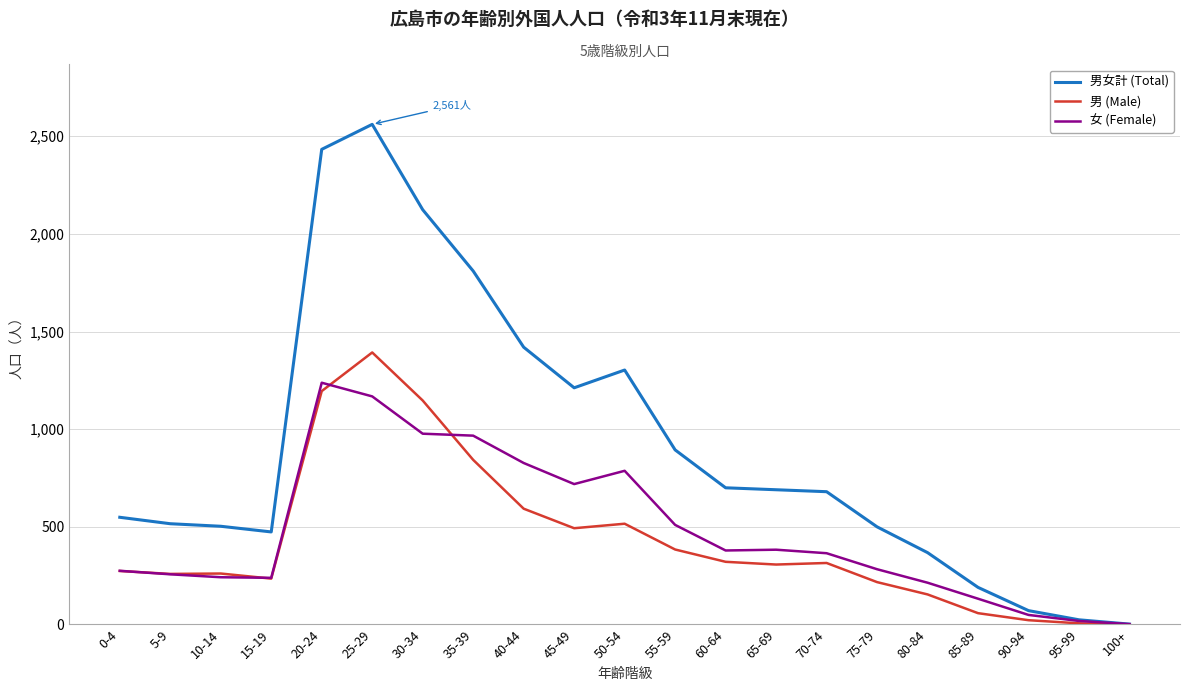

What is the maximum value shown in the chart?

2561